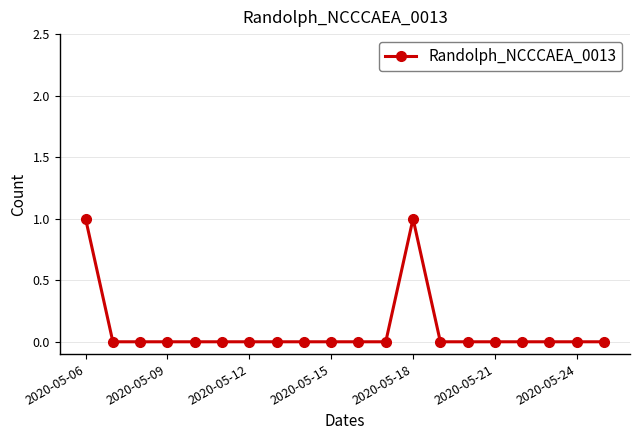

Reading left to right, list all the values displayed in this chart.

1	0	0	0	0	0	0	0	0	0	0	0	1	0	0	0	0	0	0	0